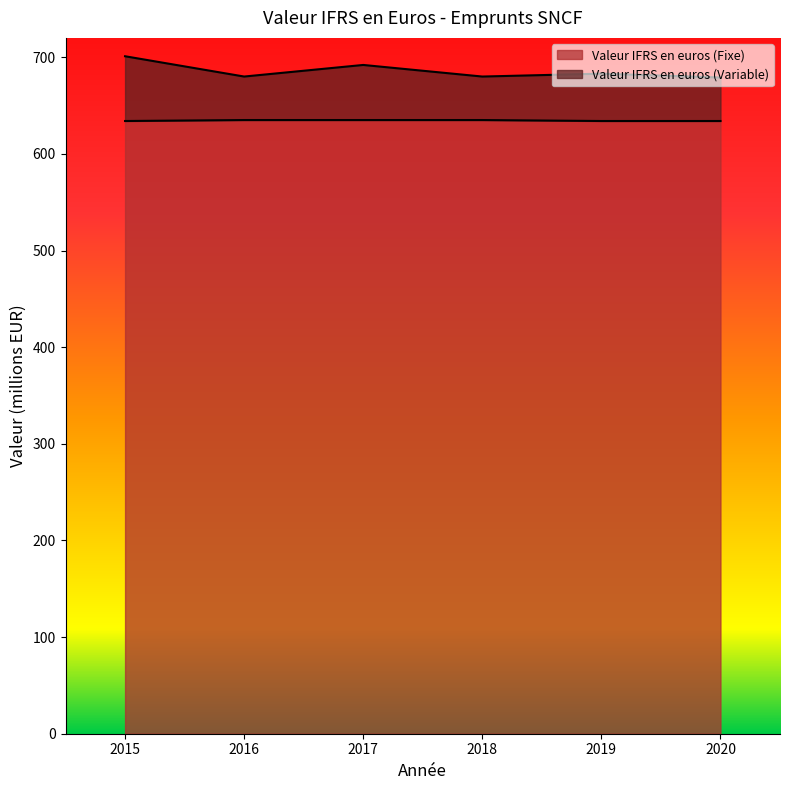

What is the difference between the highest and lowest values at 2020?

45